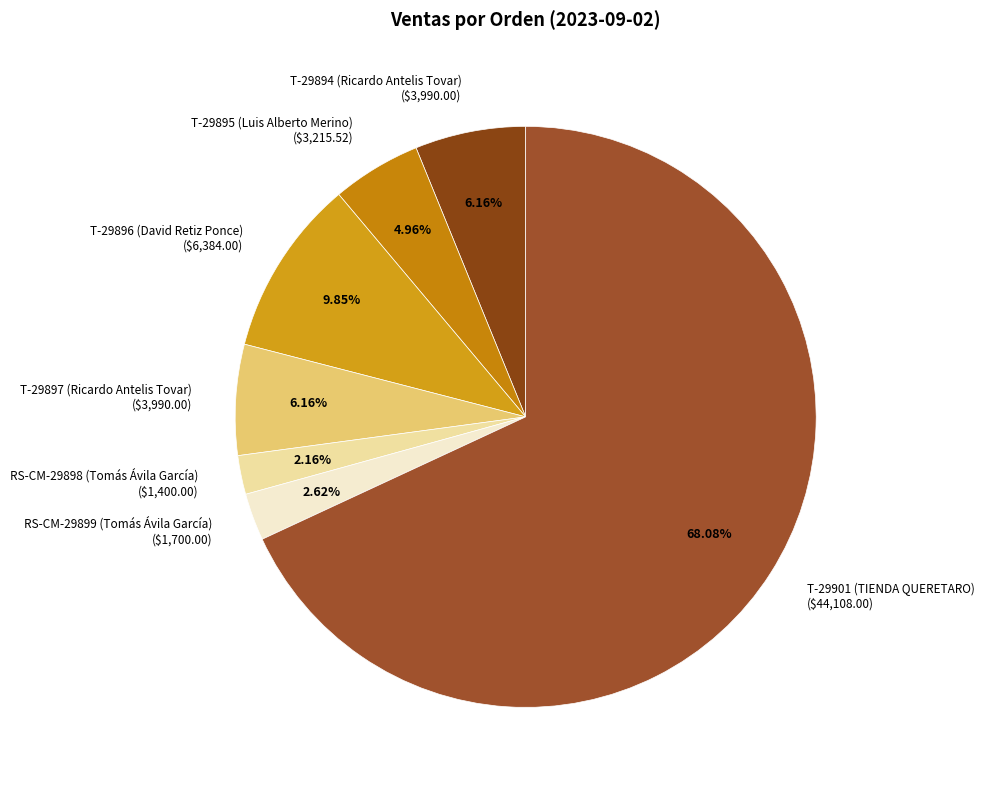

Is it true that RS-CM-29899 (Tomás Ávila García) is 3% of the pie?

True